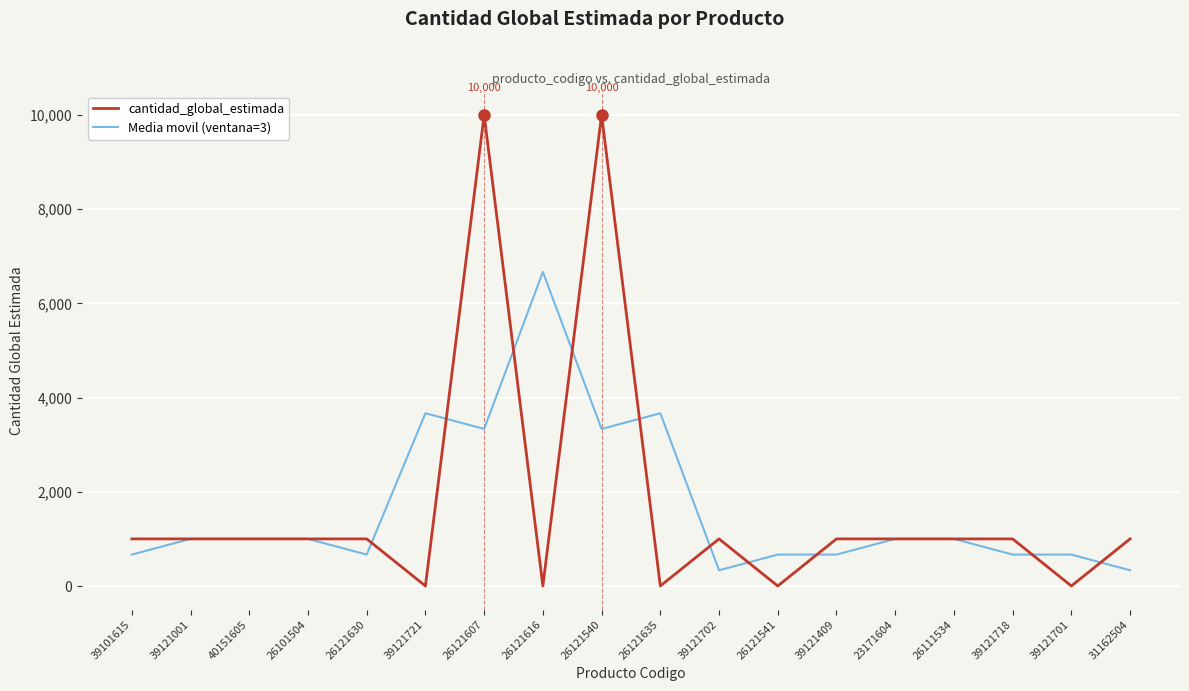

At which label does Media movil (ventana=3) reach its peak?

26121616